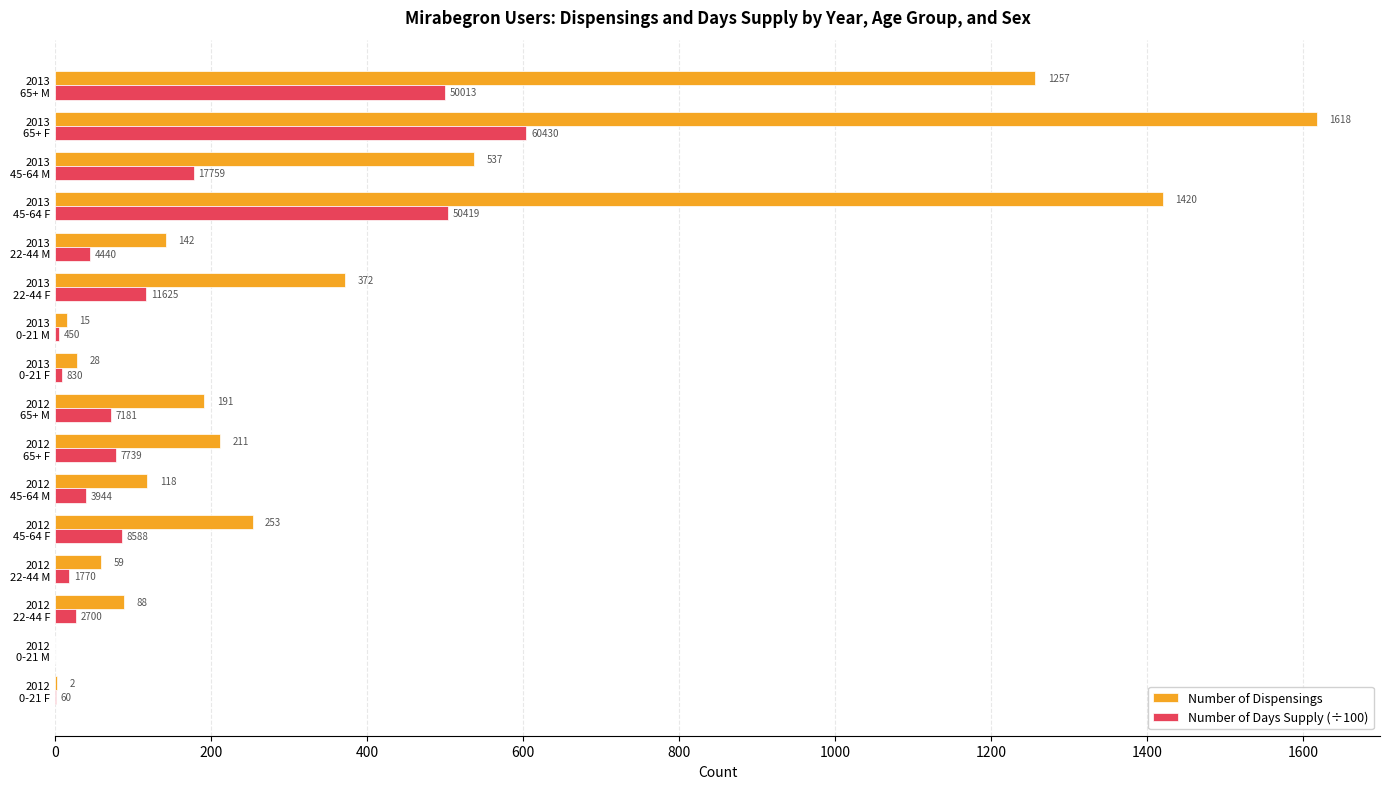

What is the sum of all Number of Dispensings values?

6311.0